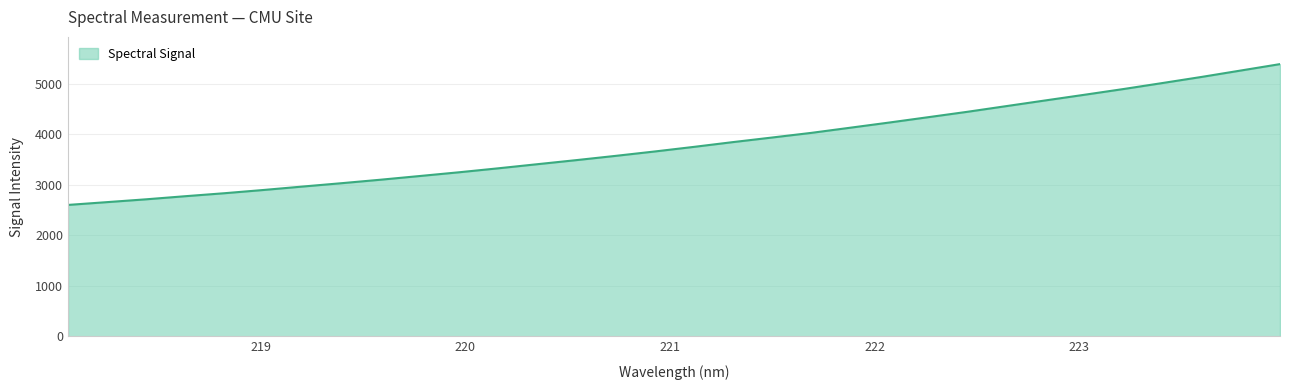

What is the difference between the maximum and minimum values?

2788.5